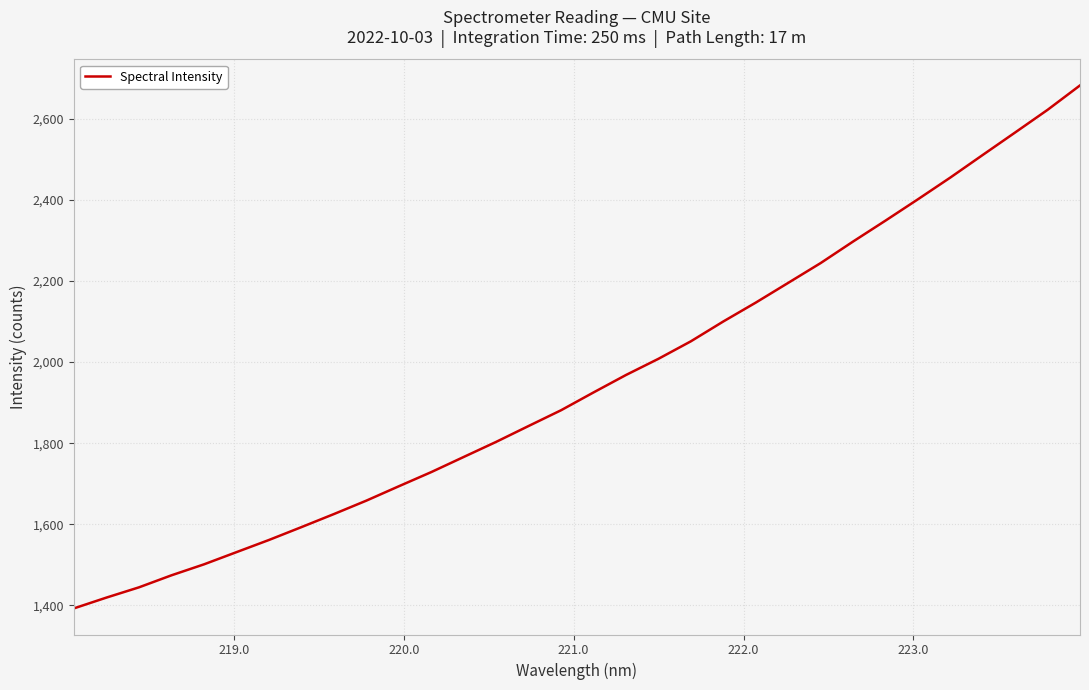

What is the difference between the maximum and minimum values?

1290.3